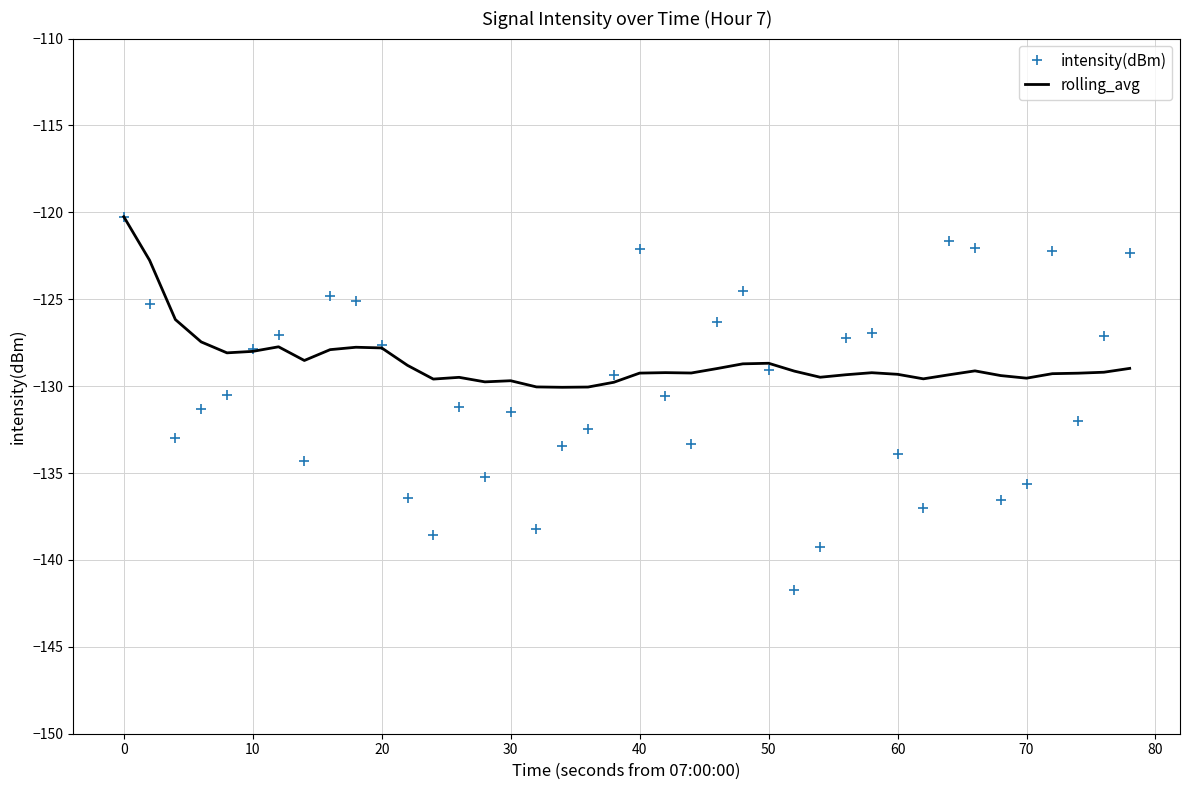

Which series contains the lowest Y value?

intensity(dBm)